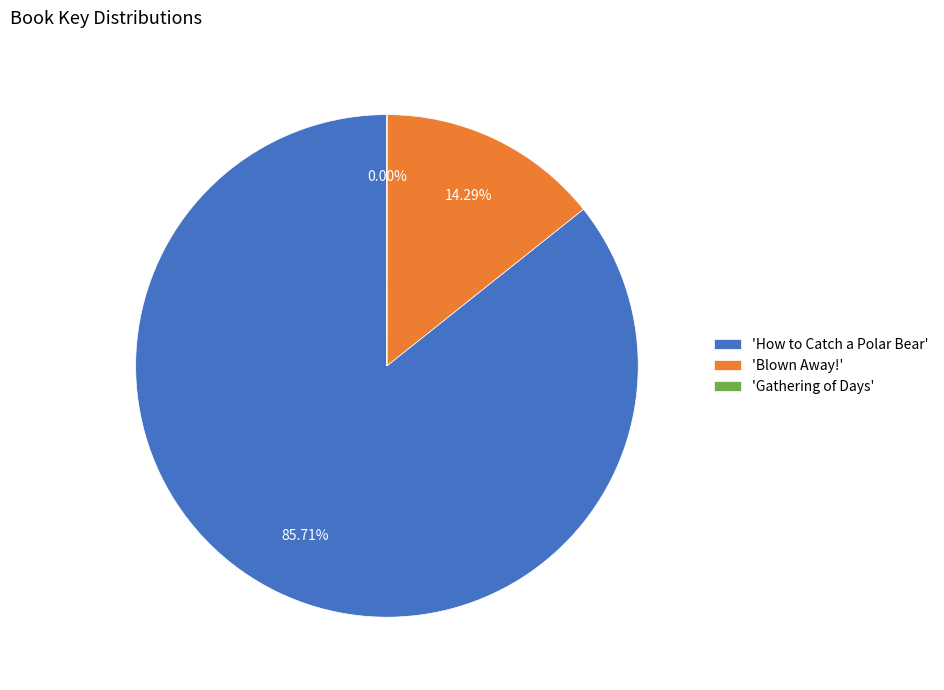

Is there a majority slice in this chart?

Yes